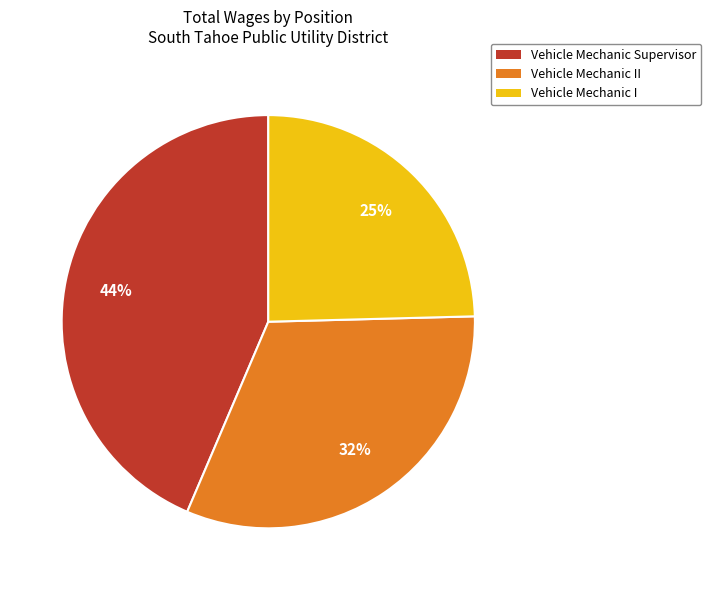

What is the ratio of the value at Vehicle Mechanic I to the value at Vehicle Mechanic Supervisor?

0.6